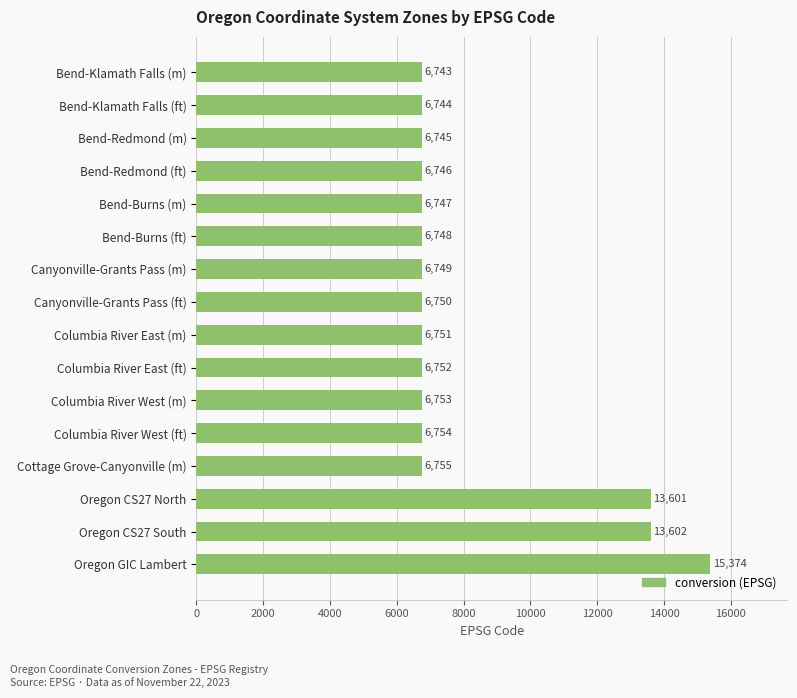

Rank the categories by value from highest to lowest.

Oregon GIC Lambert, Oregon CS27 South, Oregon CS27 North, Cottage Grove-Canyonville (m), Columbia River West (ft), Columbia River West (m), Columbia River East (ft), Columbia River East (m), Canyonville-Grants Pass (ft), Canyonville-Grants Pass (m), Bend-Burns (ft), Bend-Burns (m), Bend-Redmond (ft), Bend-Redmond (m), Bend-Klamath Falls (ft), Bend-Klamath Falls (m)